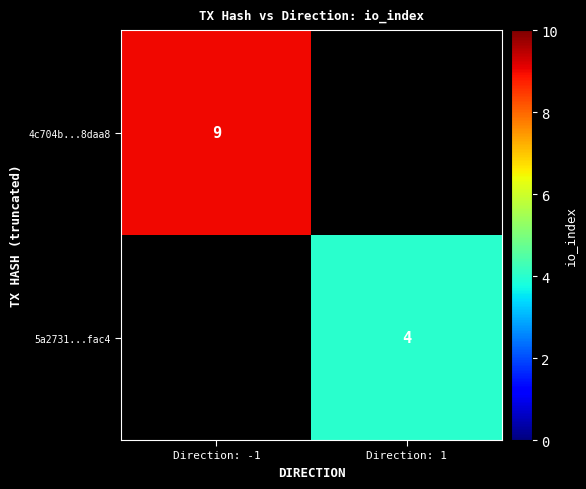

At how many categories does at least one series exceed 7?

1